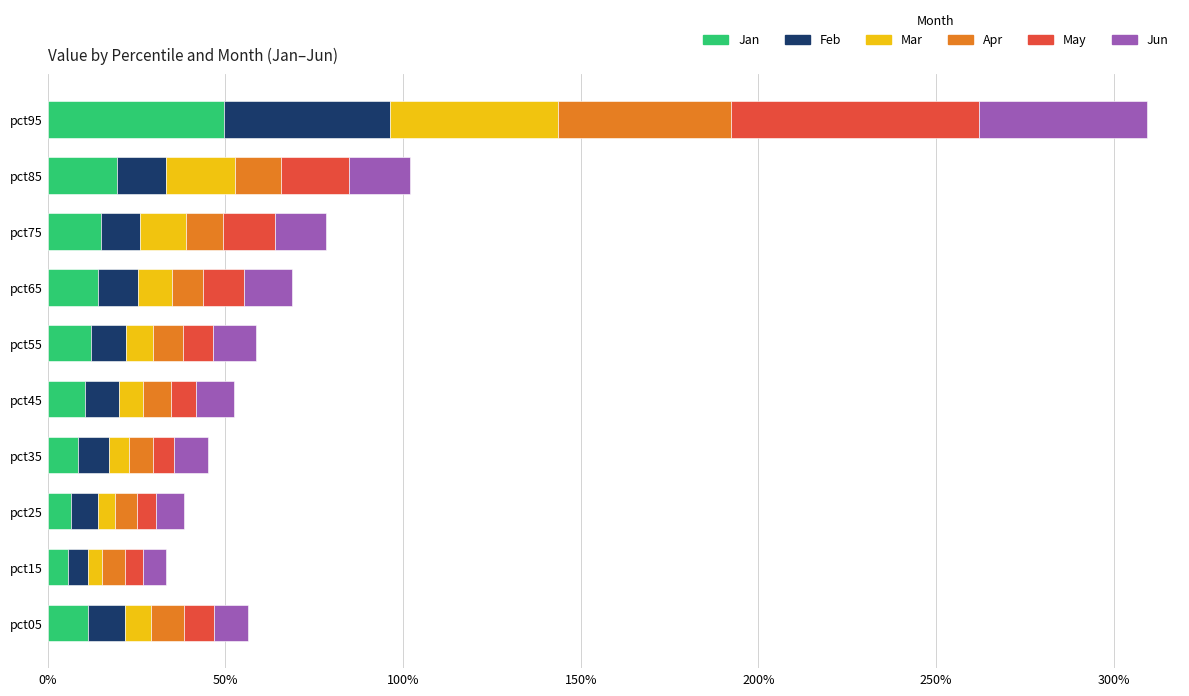

What are all the series names shown in the legend?

Jan, Feb, Mar, Apr, May, Jun